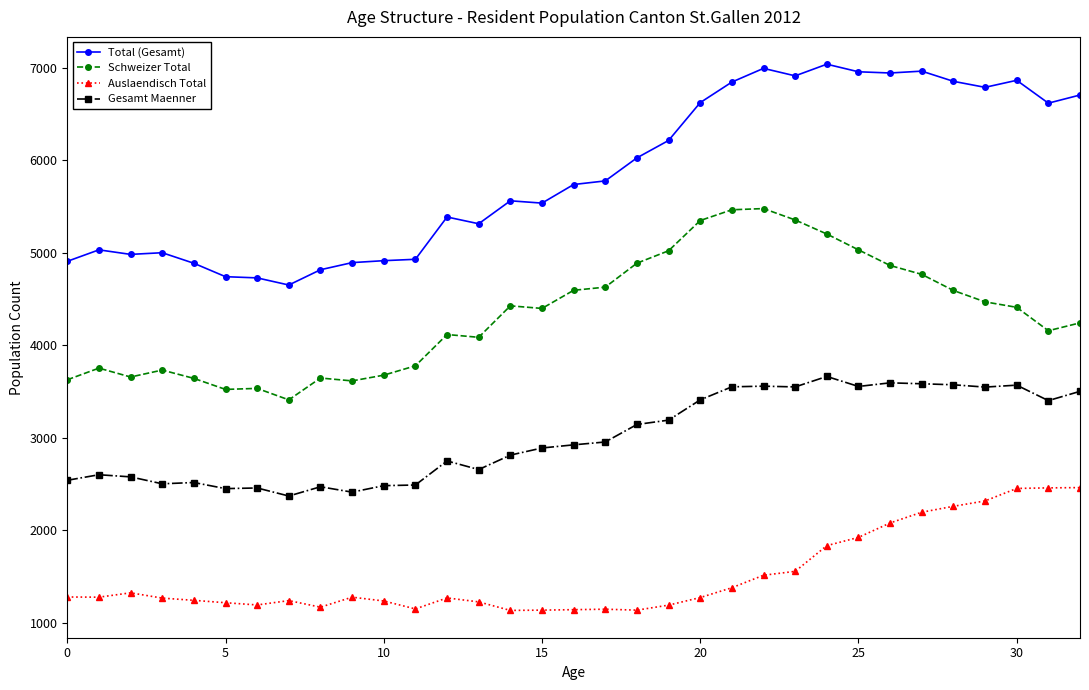

Which series has the largest range (max minus min)?

Total (Gesamt)